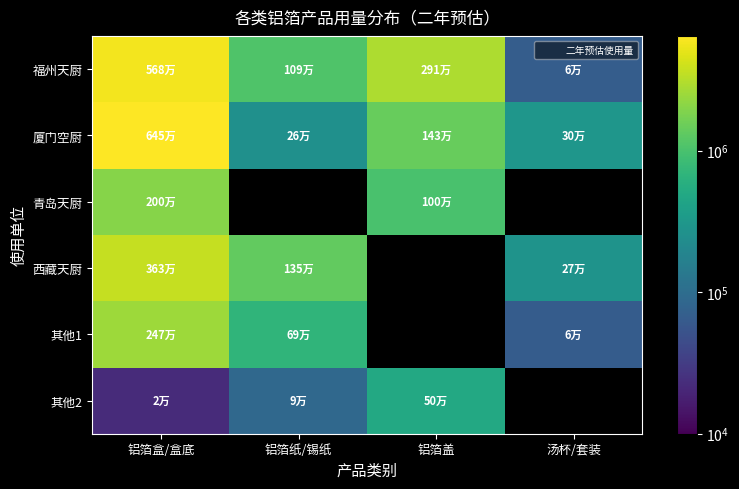

What is the maximum value for 其他2?

500000.0